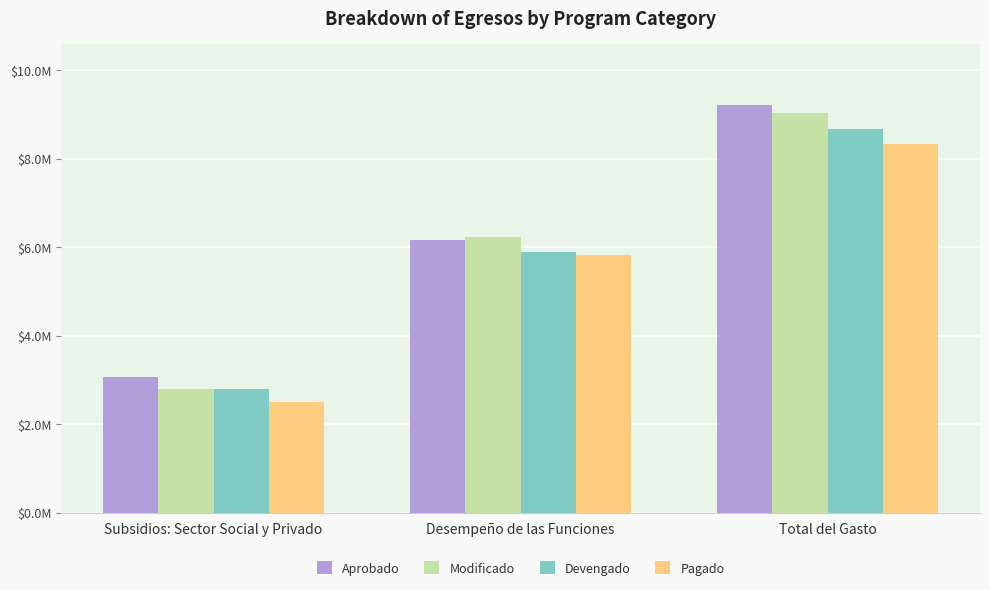

At which label does Devengado reach its minimum?

Subsidios: Sector Social y Privado